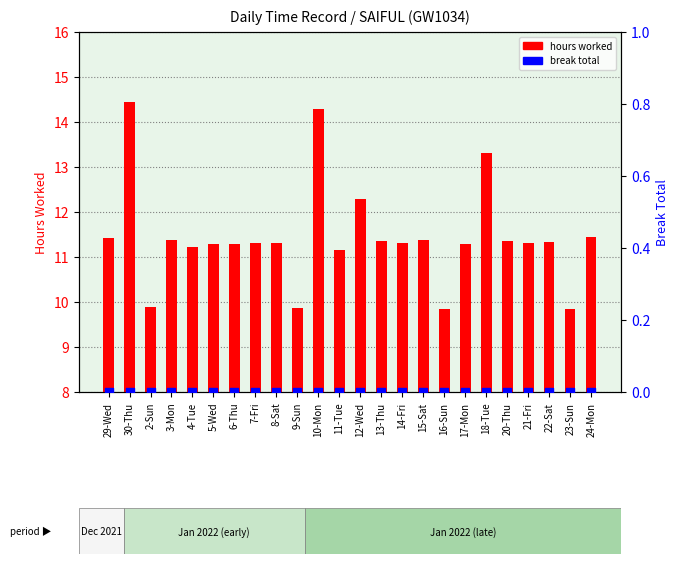

Is the value of break total at 29-Wed greater than the value of hours worked at 24-Mon?

No